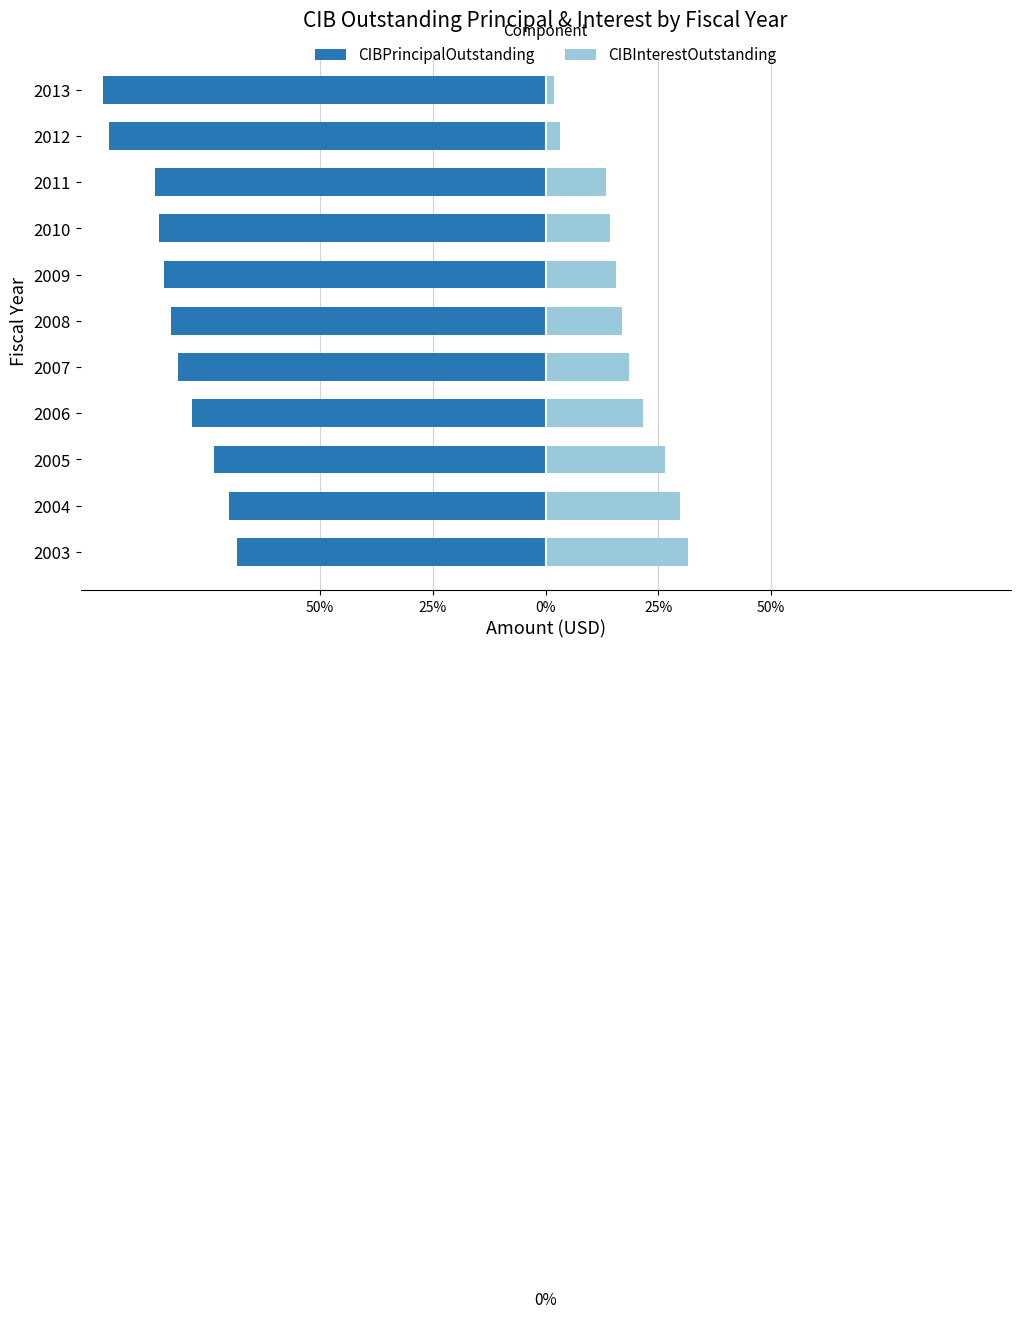

The value of CIBPrincipalOutstanding at 2010 is -85.8. True or false?

True